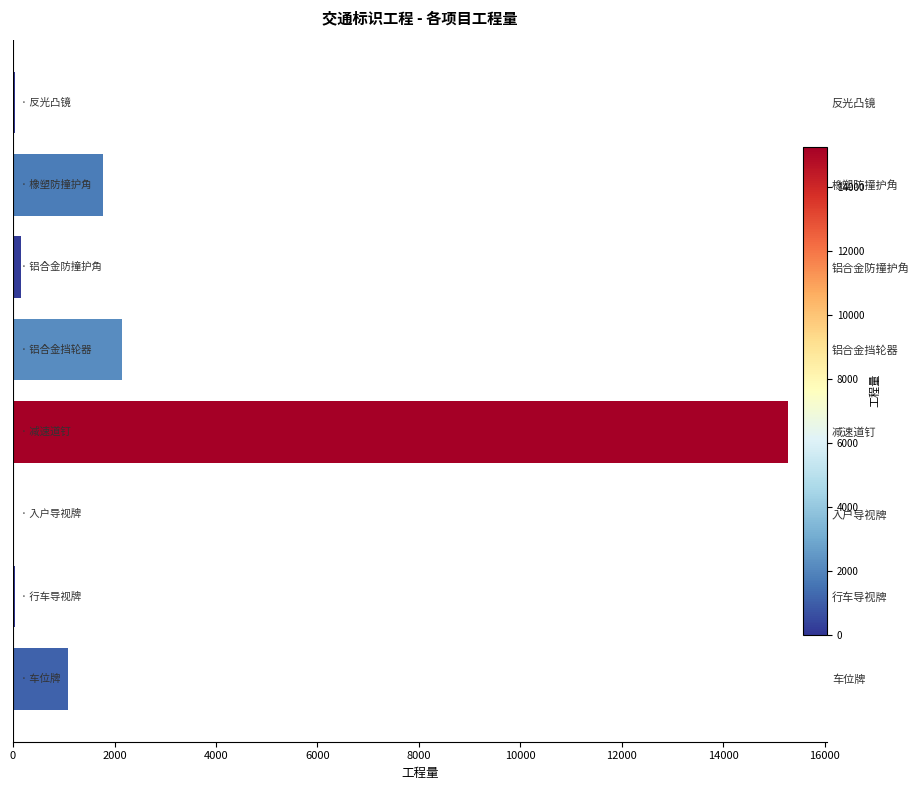

What is the value of the 1st bar from the left?

31